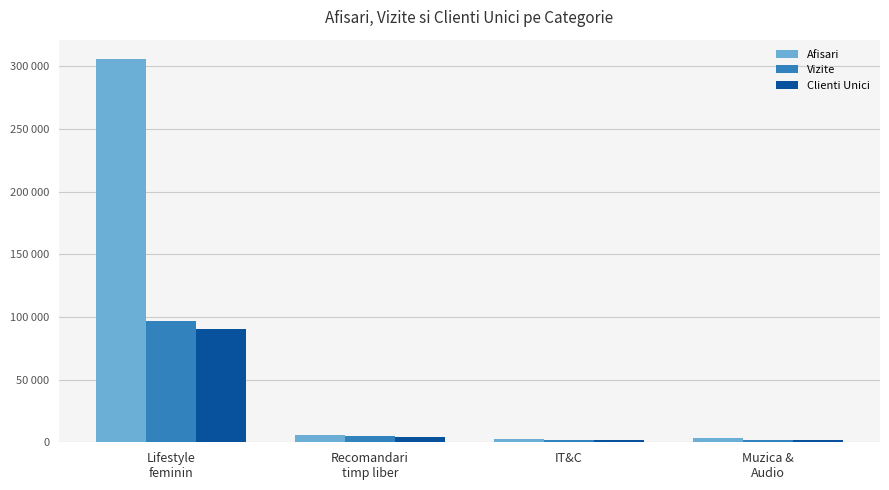

What is the difference between the second highest and minimum values in the Vizite series?

3022